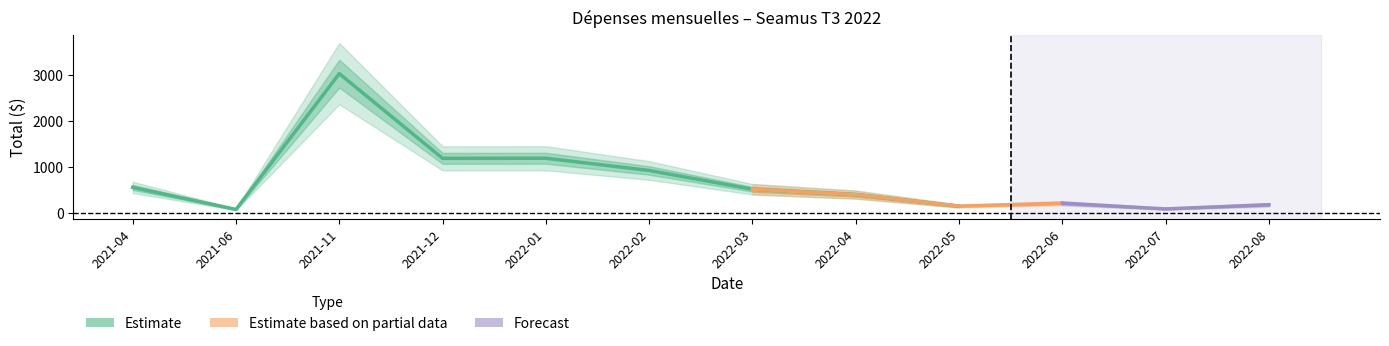

What is the difference between the values at 2022-01 and 2022-08?

1007.5